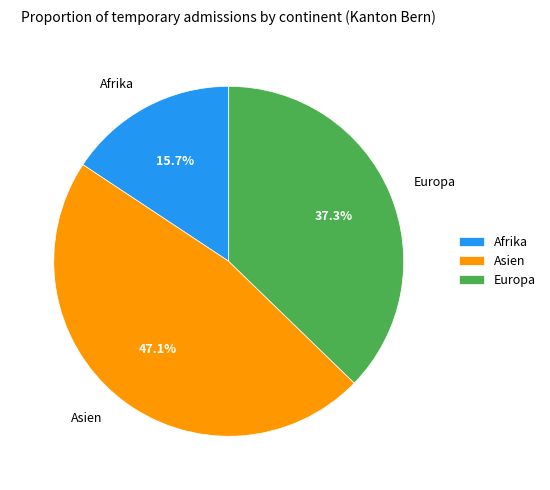

What percentage do Europa and Asien together represent?

84.3%